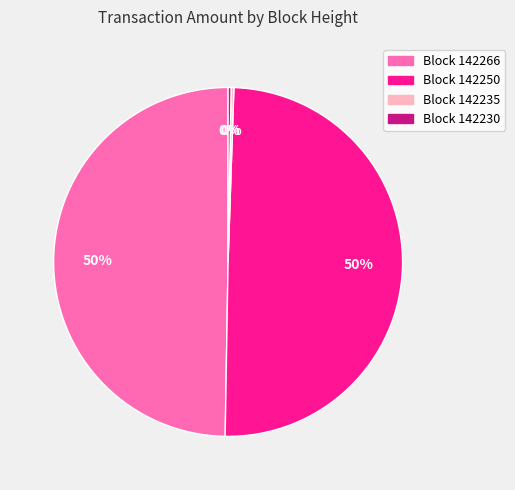

Does any single category account for the majority?

No